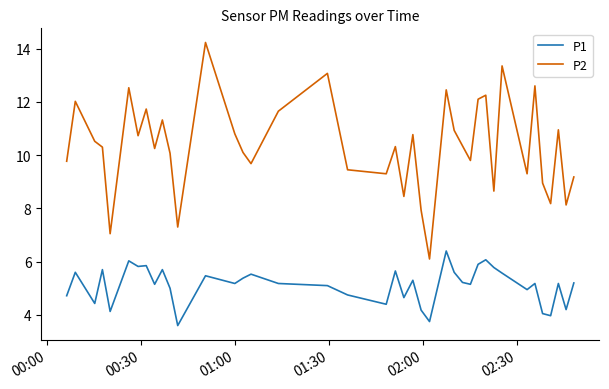

What is the sum of all P1 values?

204.7